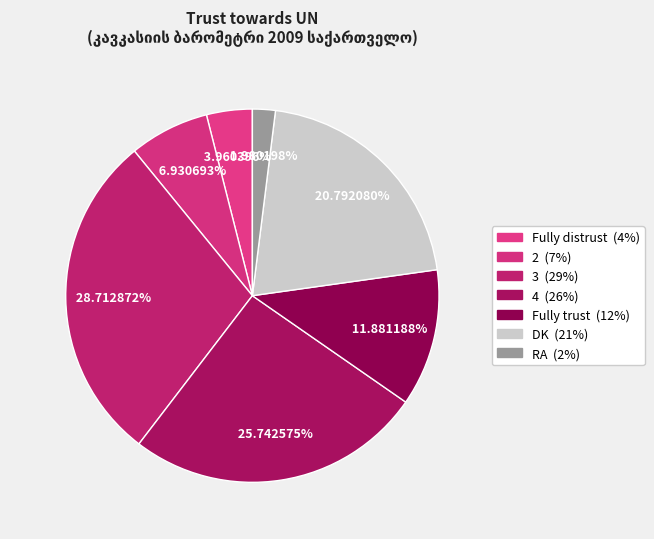

What is the ratio of the value at 2 to the value at Fully distrust?

1.8